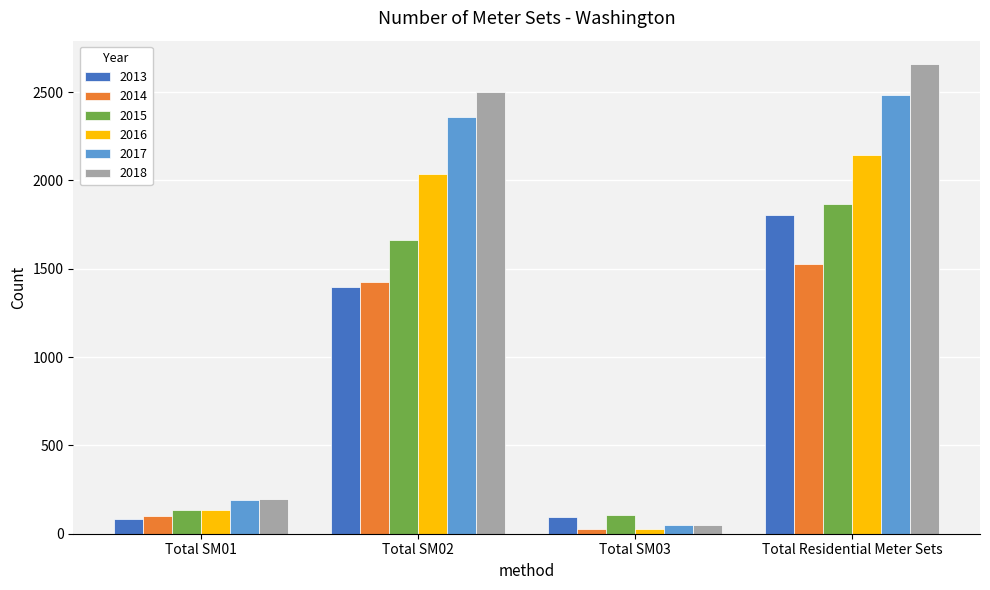

At how many categories does at least one series exceed 2472?

2